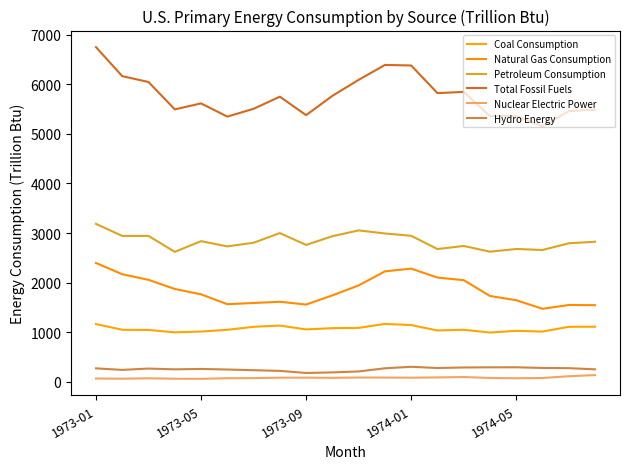

What is the difference between the maximum and second lowest values in the Natural Gas Consumption series?

851.1